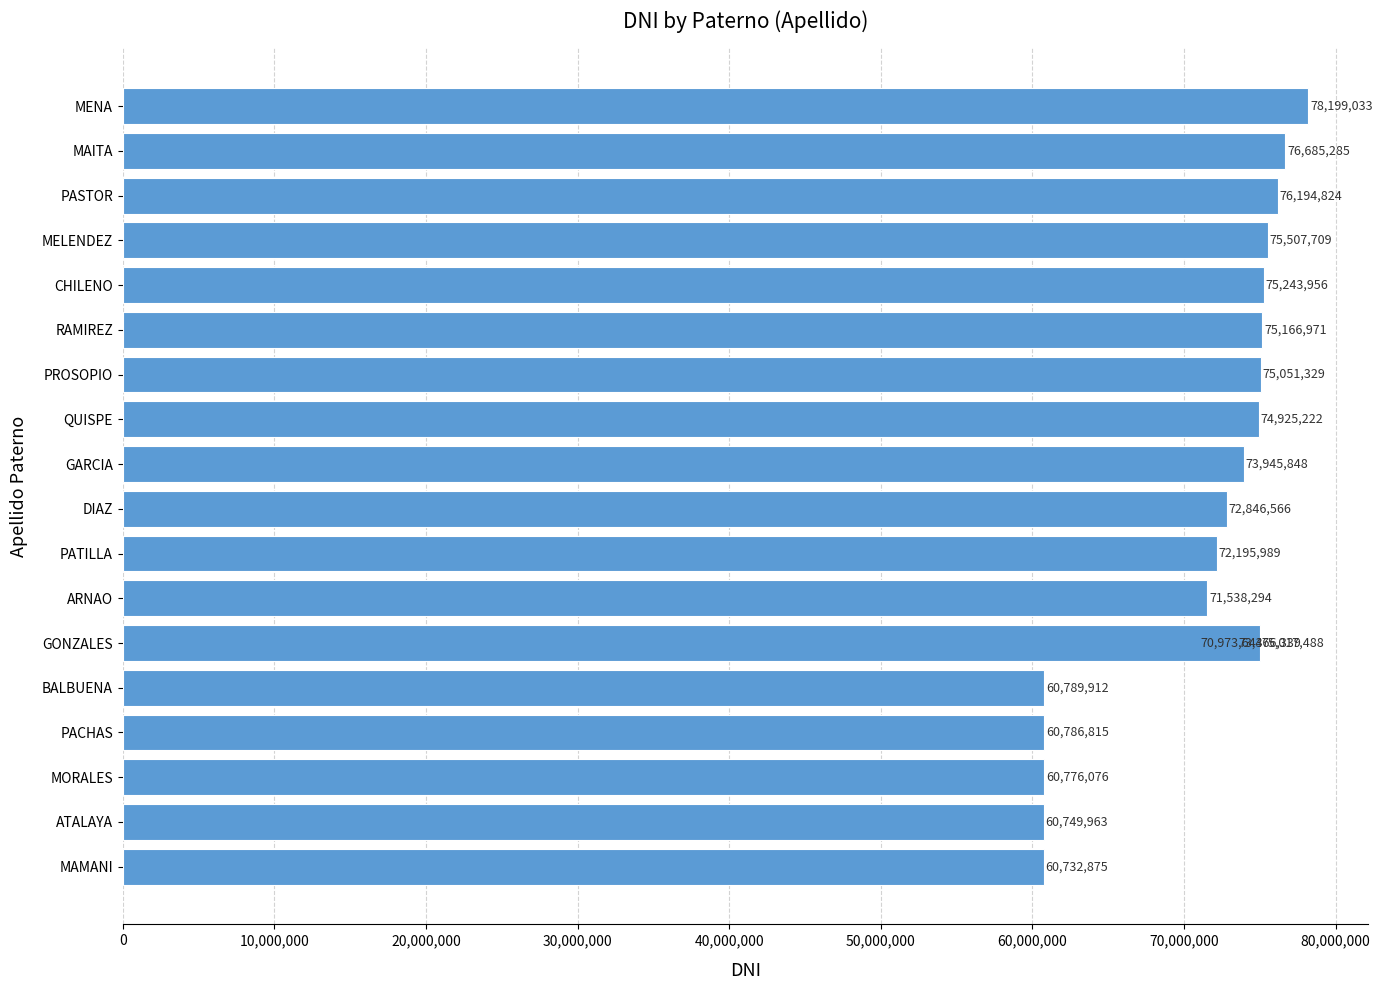

What is the difference between the second highest and minimum values?

15952410